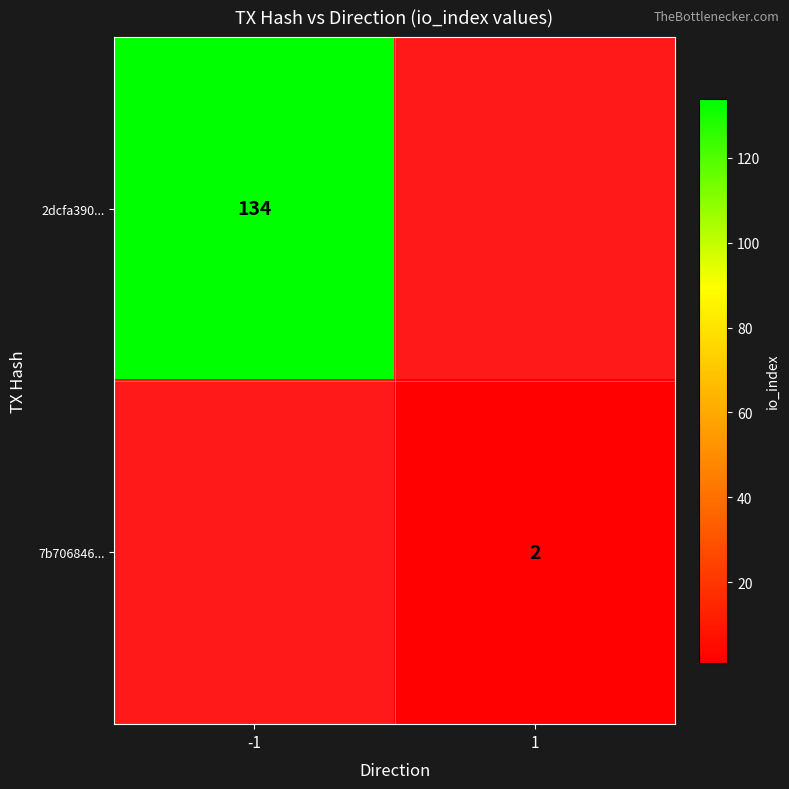

Is the value of 2dcfa390... at -1 greater than the value of 7b706846... at 1?

Yes